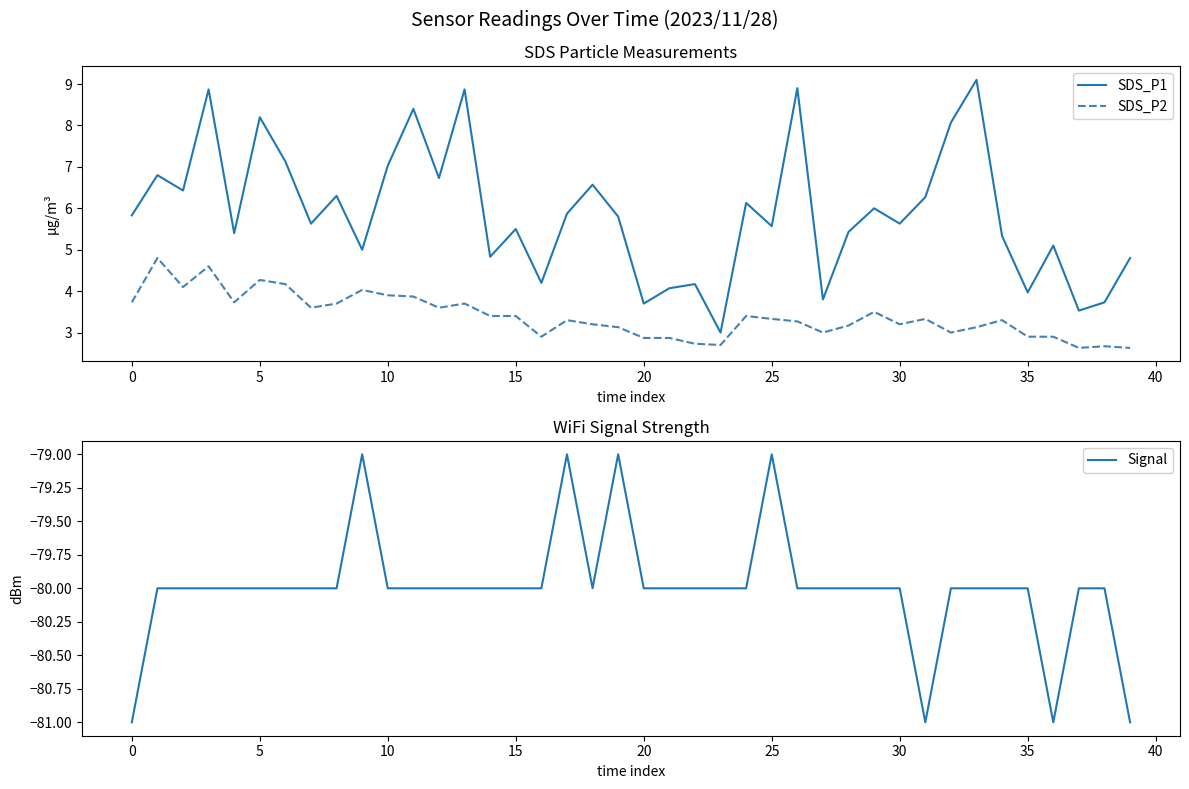

Which series has the largest total across all categories?

SDS_P1